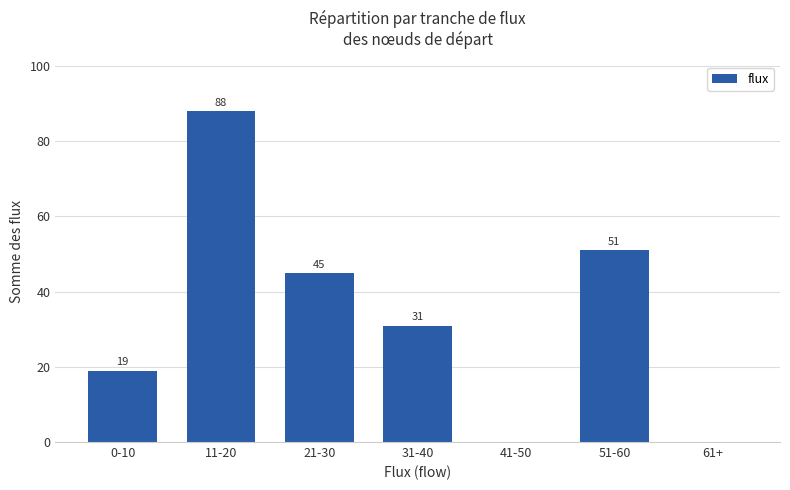

Is it true that the value at 0-10 is 19?

True